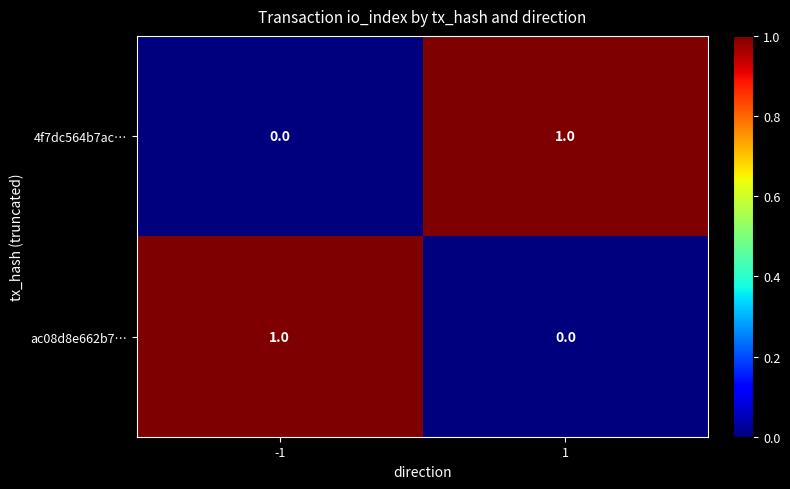

Is the value of ac08d8e662b7… at -1 greater than the value of 4f7dc564b7ac… at -1?

Yes